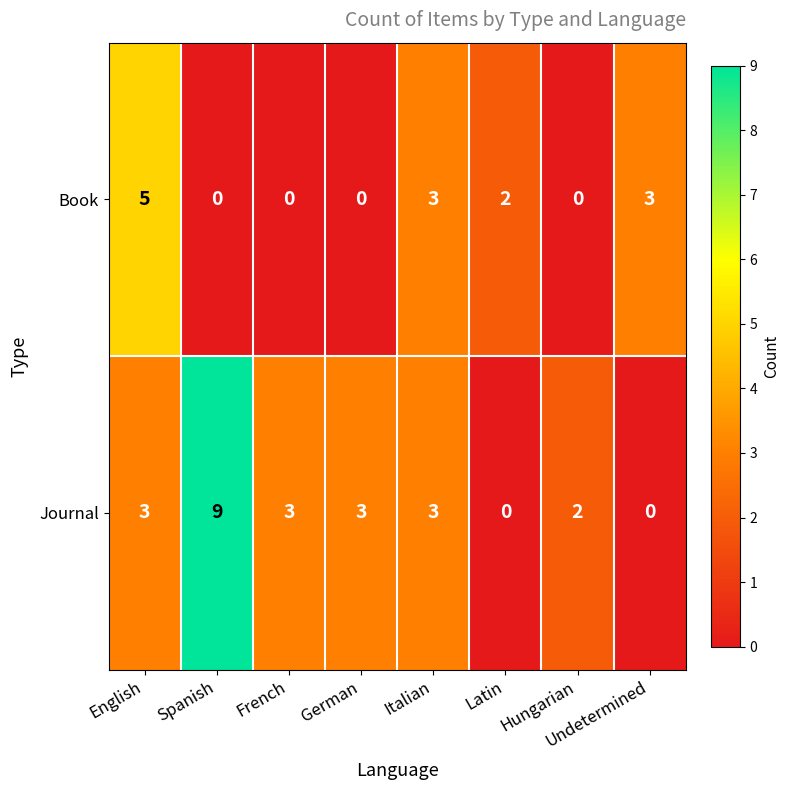

What is the difference between the maximum and second lowest values in the Book series?

5